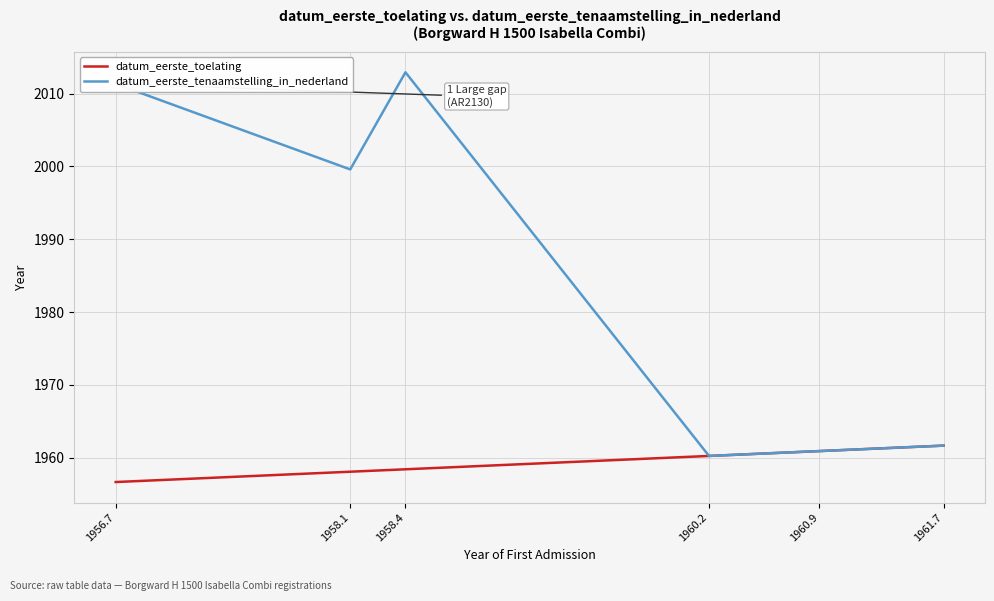

Is the value of datum_eerste_tenaamstelling_in_nederland at 1956.7 greater than the value of datum_eerste_toelating at 1960.9?

Yes